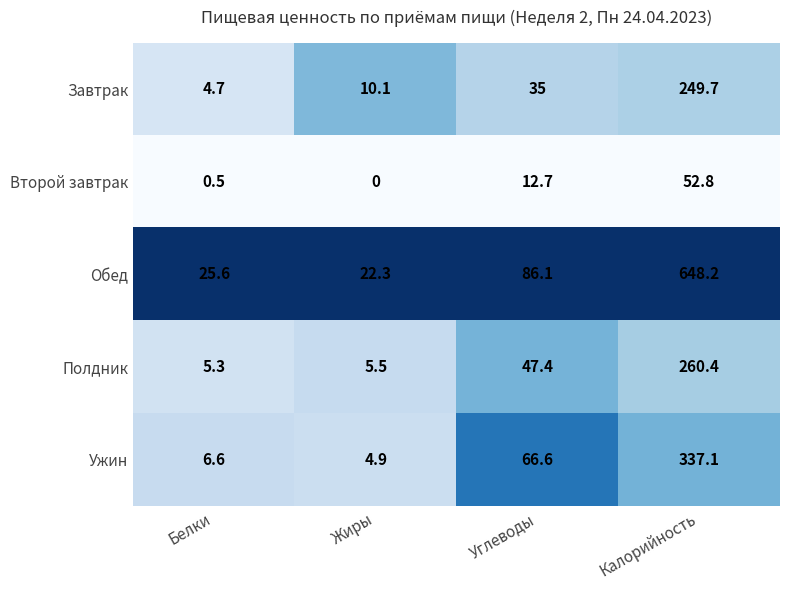

Reading left to right, what are all the values shown in this chart?

Завтрак: 4.7	10.1	35.0	249.7
Второй завтрак: 0.5	0.0	12.7	52.8
Обед: 25.6	22.3	86.1	648.2
Полдник: 5.3	5.5	47.4	260.4
Ужин: 6.6	4.9	66.6	337.1